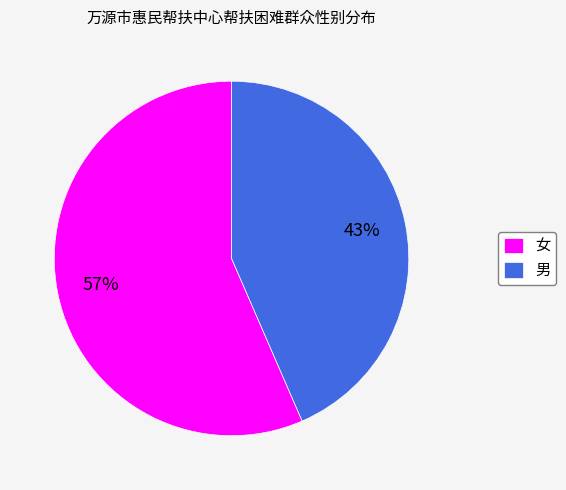

What is the largest slice in the pie chart?

女